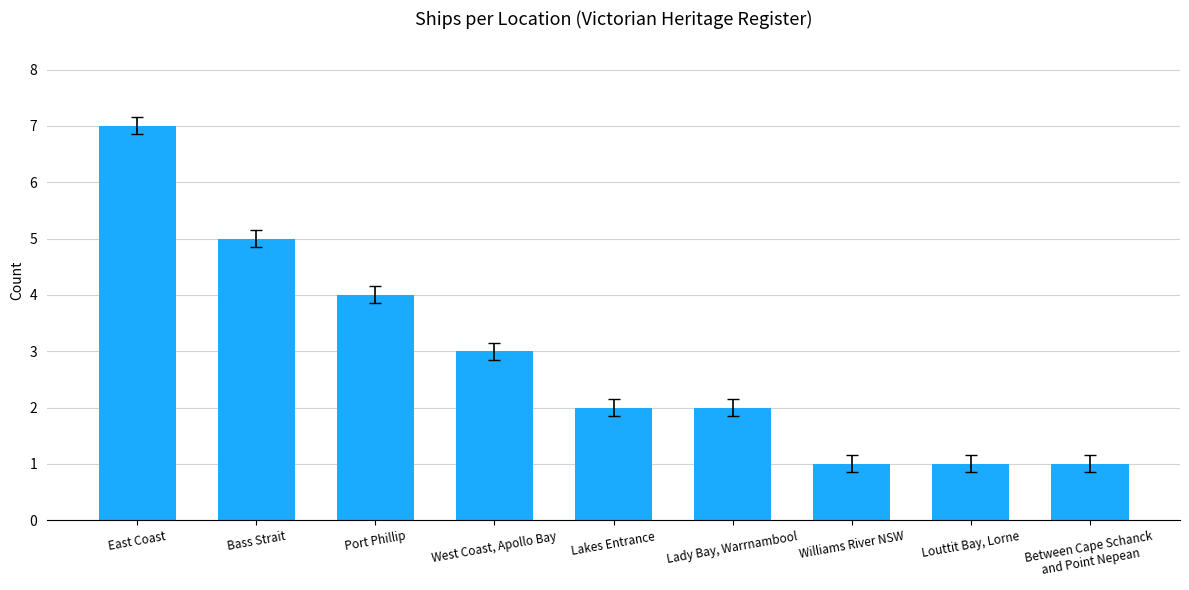

Where is the data nearest to the value 4?

Port Phillip